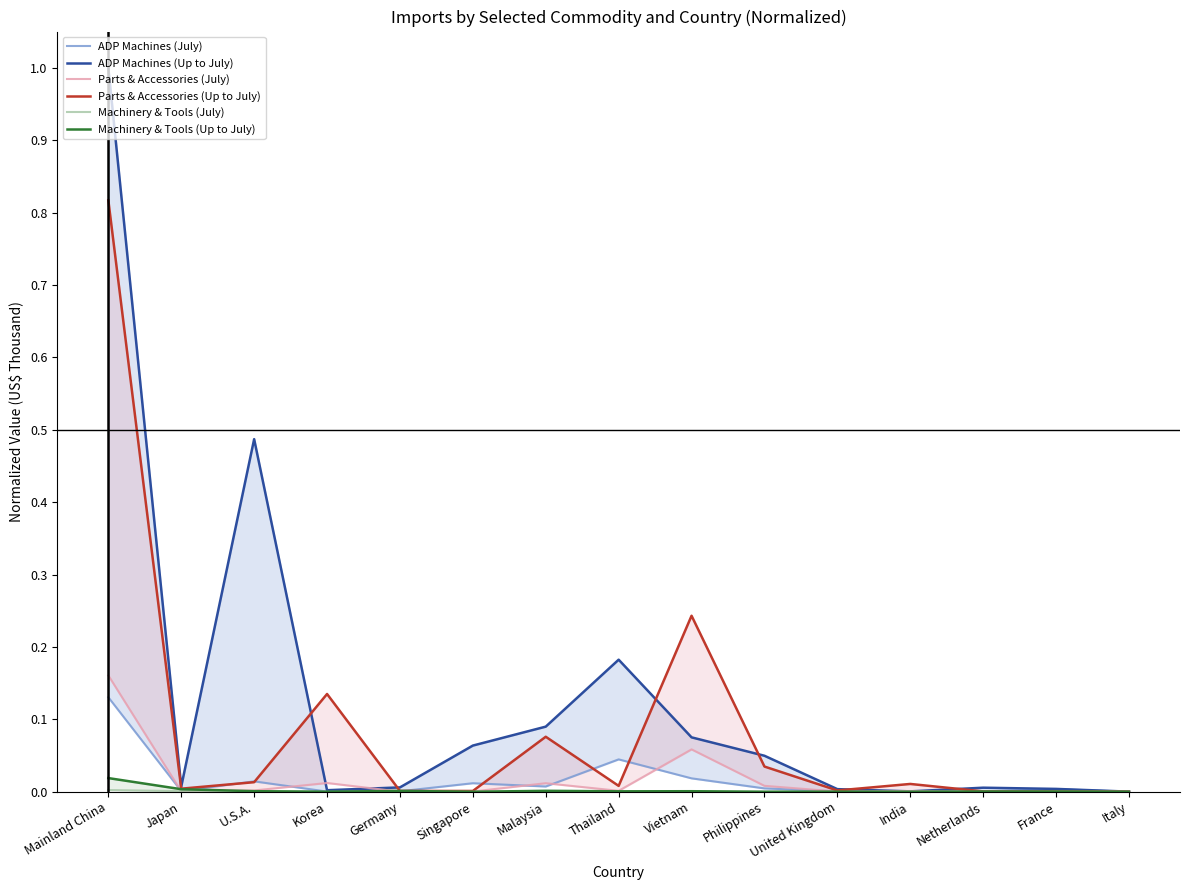

What is the average value of the ADP Machines (Up to July) series?

0.1